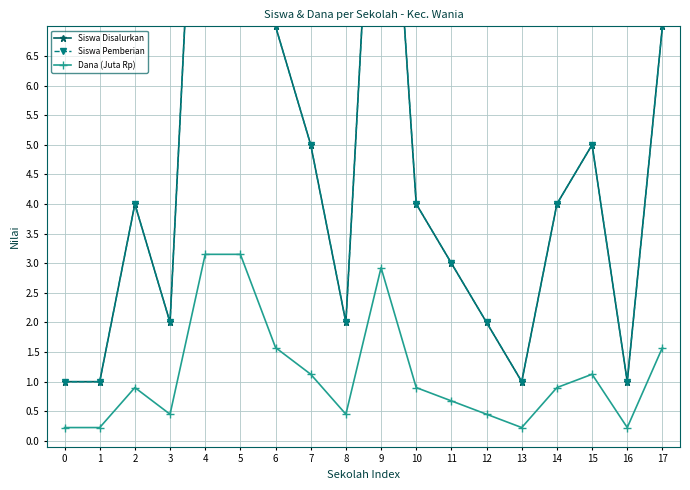

What is the total value across all series at 1?

2.2